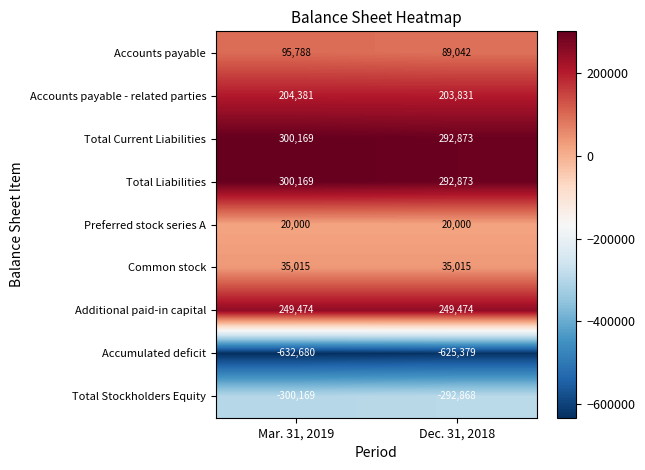

What is the sum of the Total Stockholders Equity values at Mar. 31, 2019 and Dec. 31, 2018?

-593037